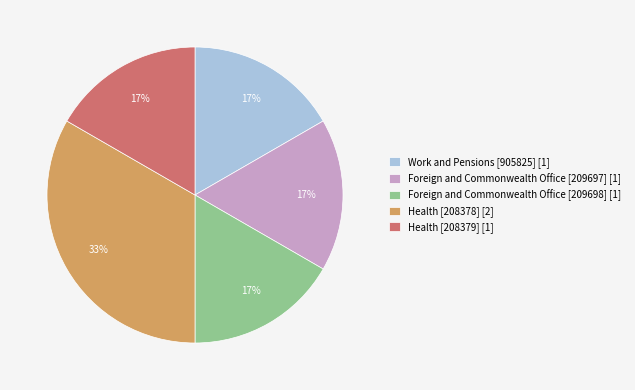

Which category has the biggest portion of the pie?

Health [208378]